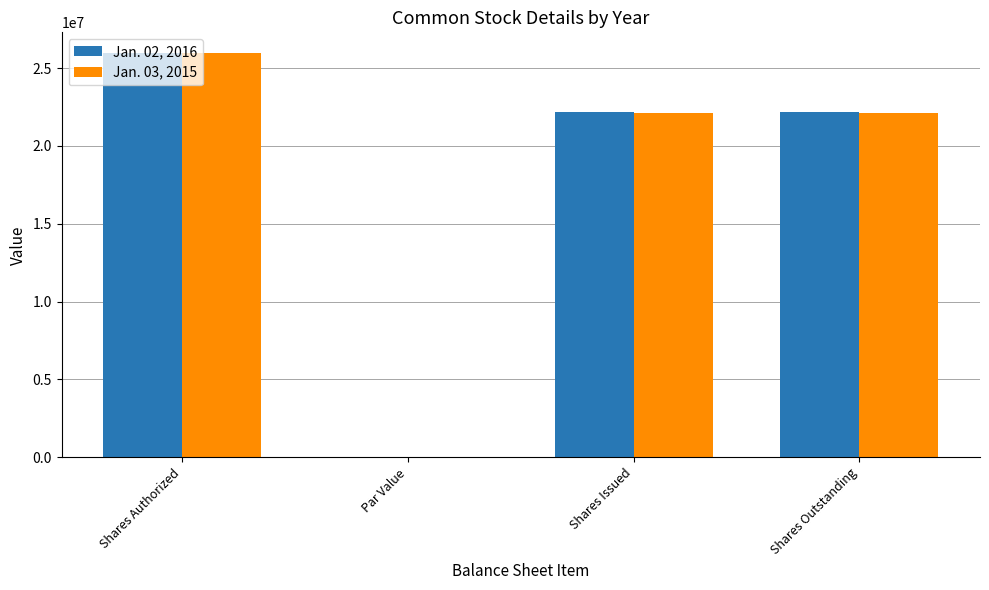

True or false: Jan. 03, 2015 has a value of 22109875.0 at Shares Issued.

True